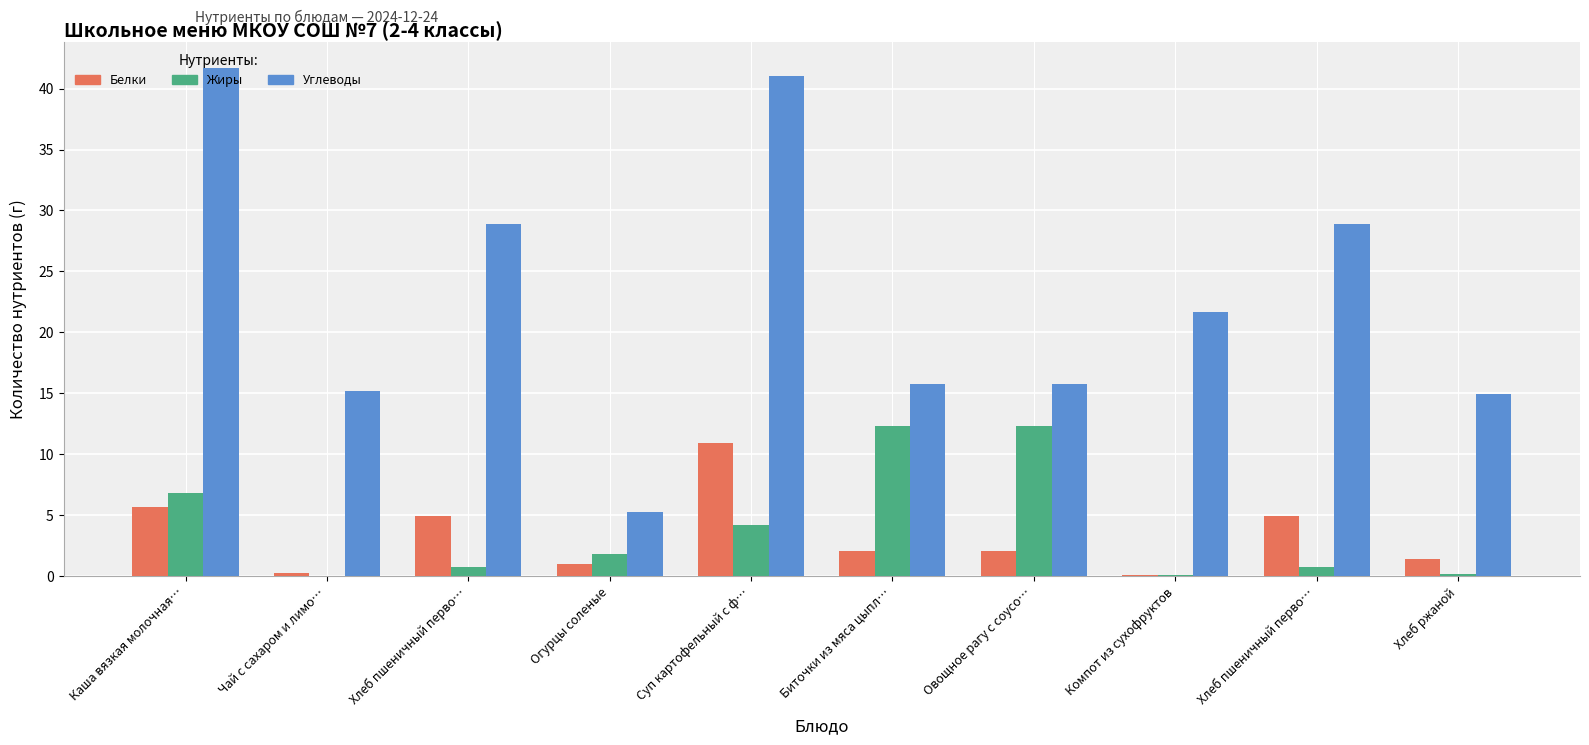

What are all the series names shown in the legend?

Белки, Жиры, Углеводы